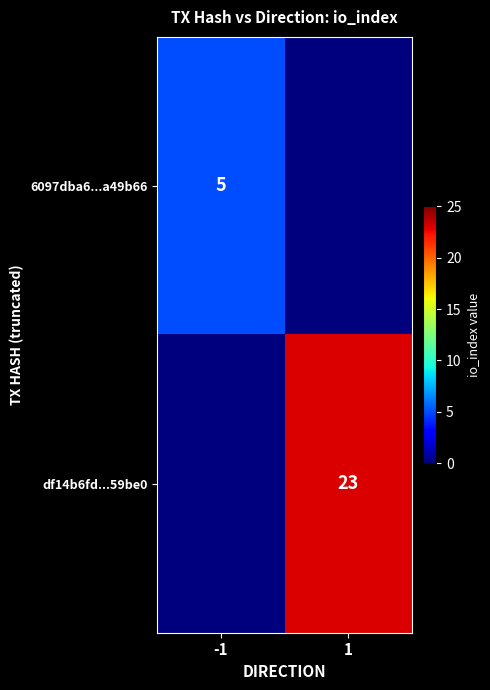

The value of 6097dba6...a49b66 at -1 is 5. True or false?

True